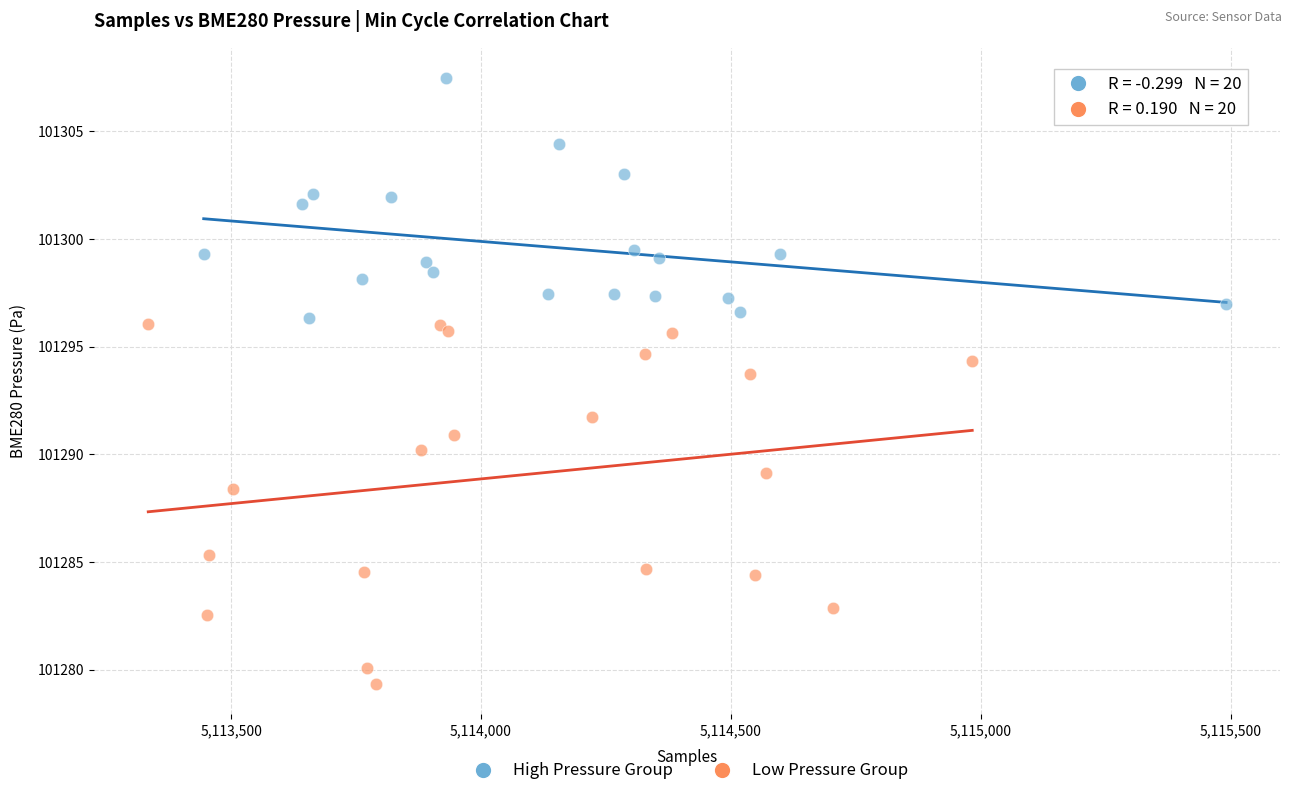

Which series reaches the maximum Y coordinate?

High Pressure Group